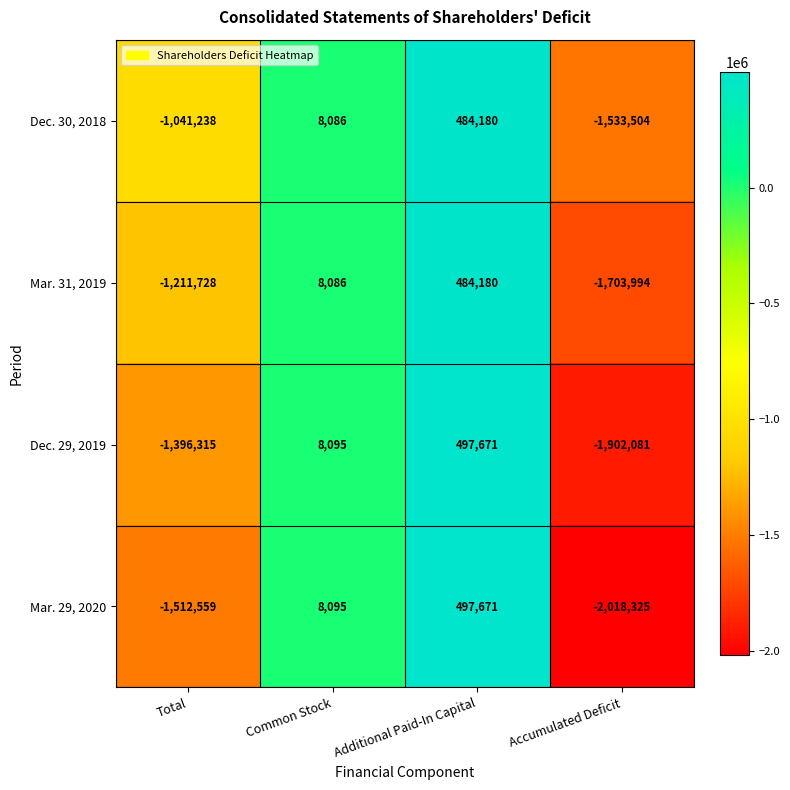

Which series has the largest total across all categories?

Dec. 30, 2018